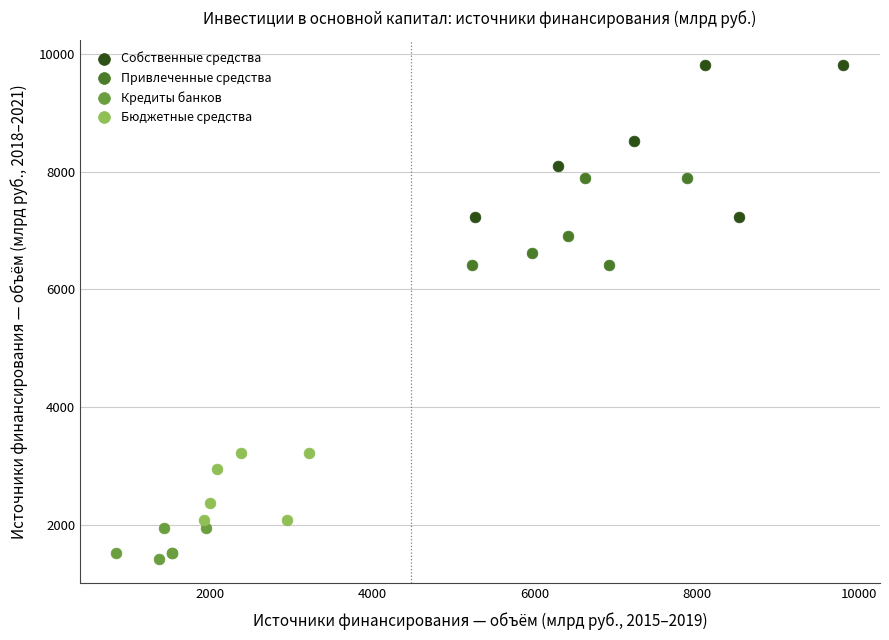

Which series contains the highest Y value?

Собственные средства